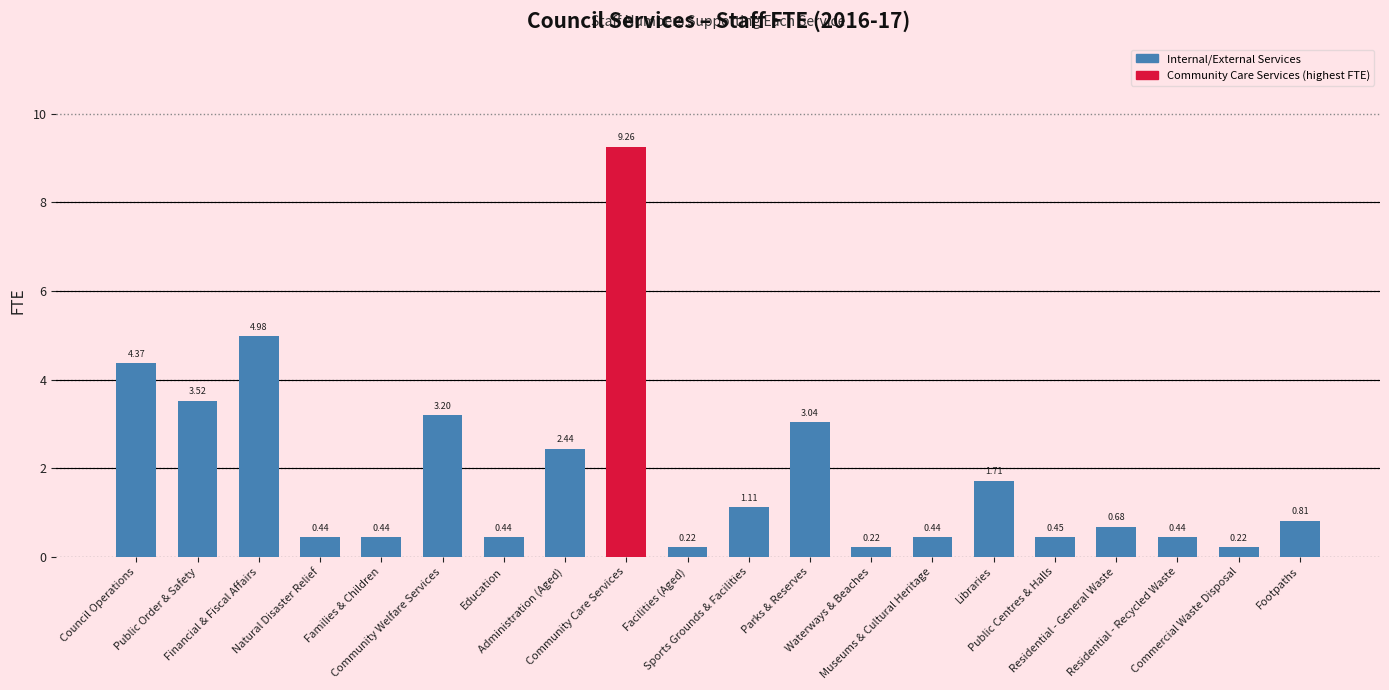

Are the bars grouped side by side (vs. stacked)?

No